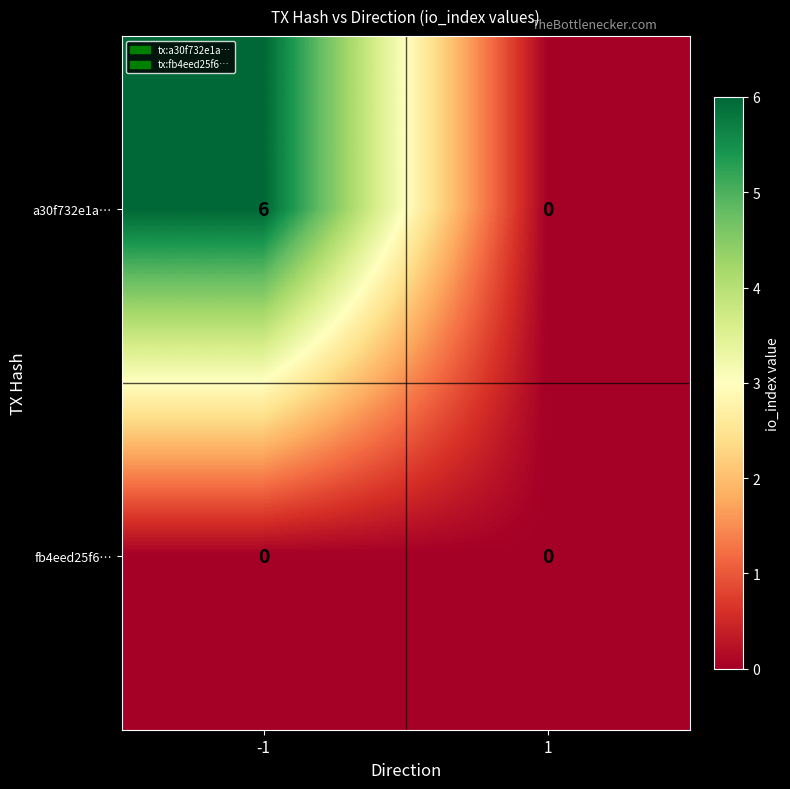

Which series has the largest total across all categories?

a30f732e1a…